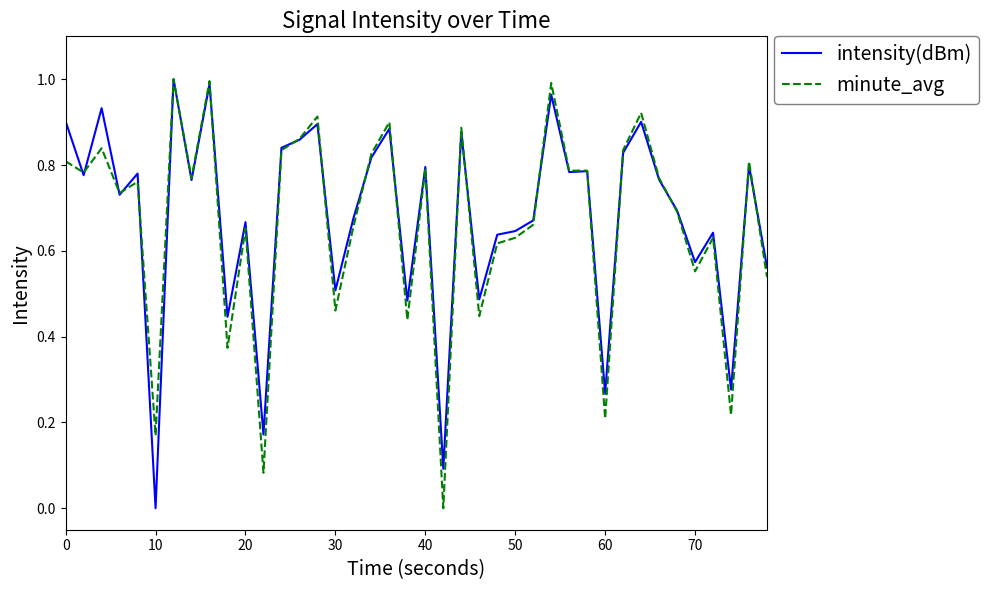

Does the chart display data point markers on the line(s)?

No